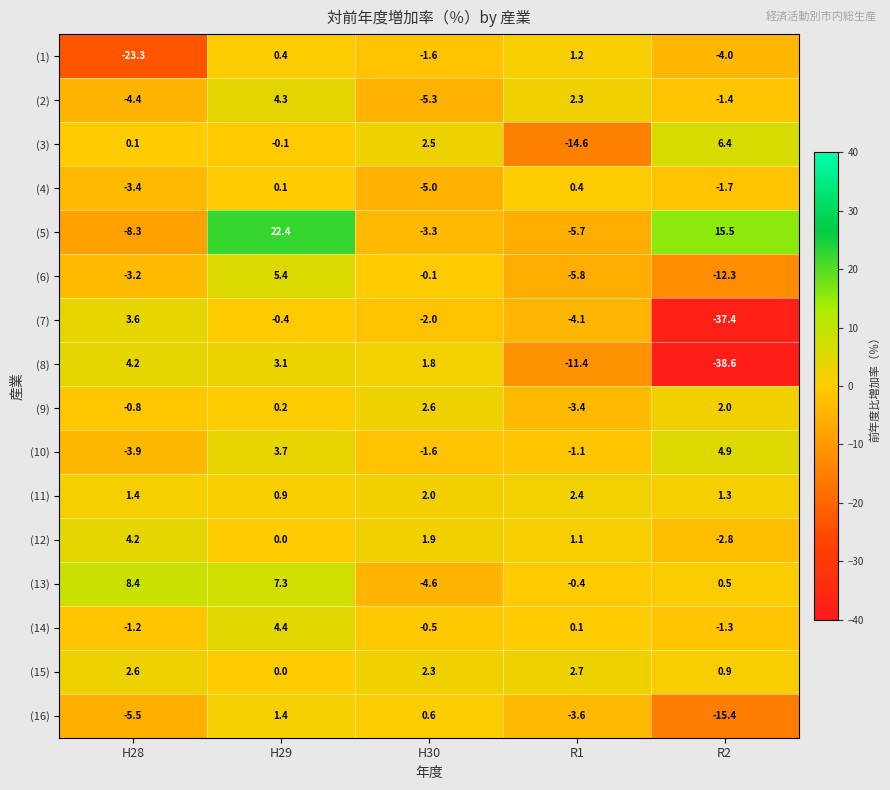

How many data points does each series have?

5